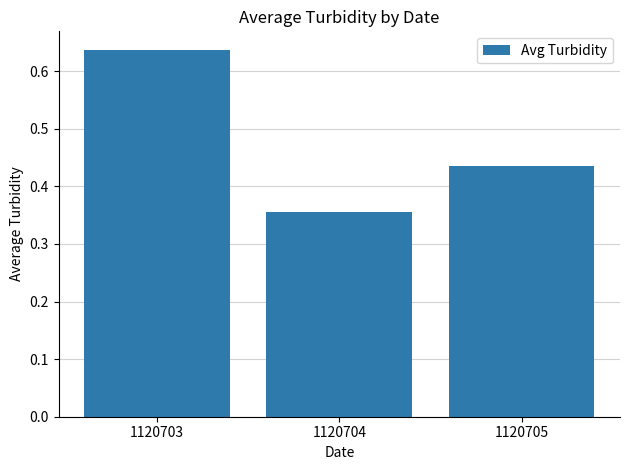

At which category does the chart reach its peak across all series?

1120703